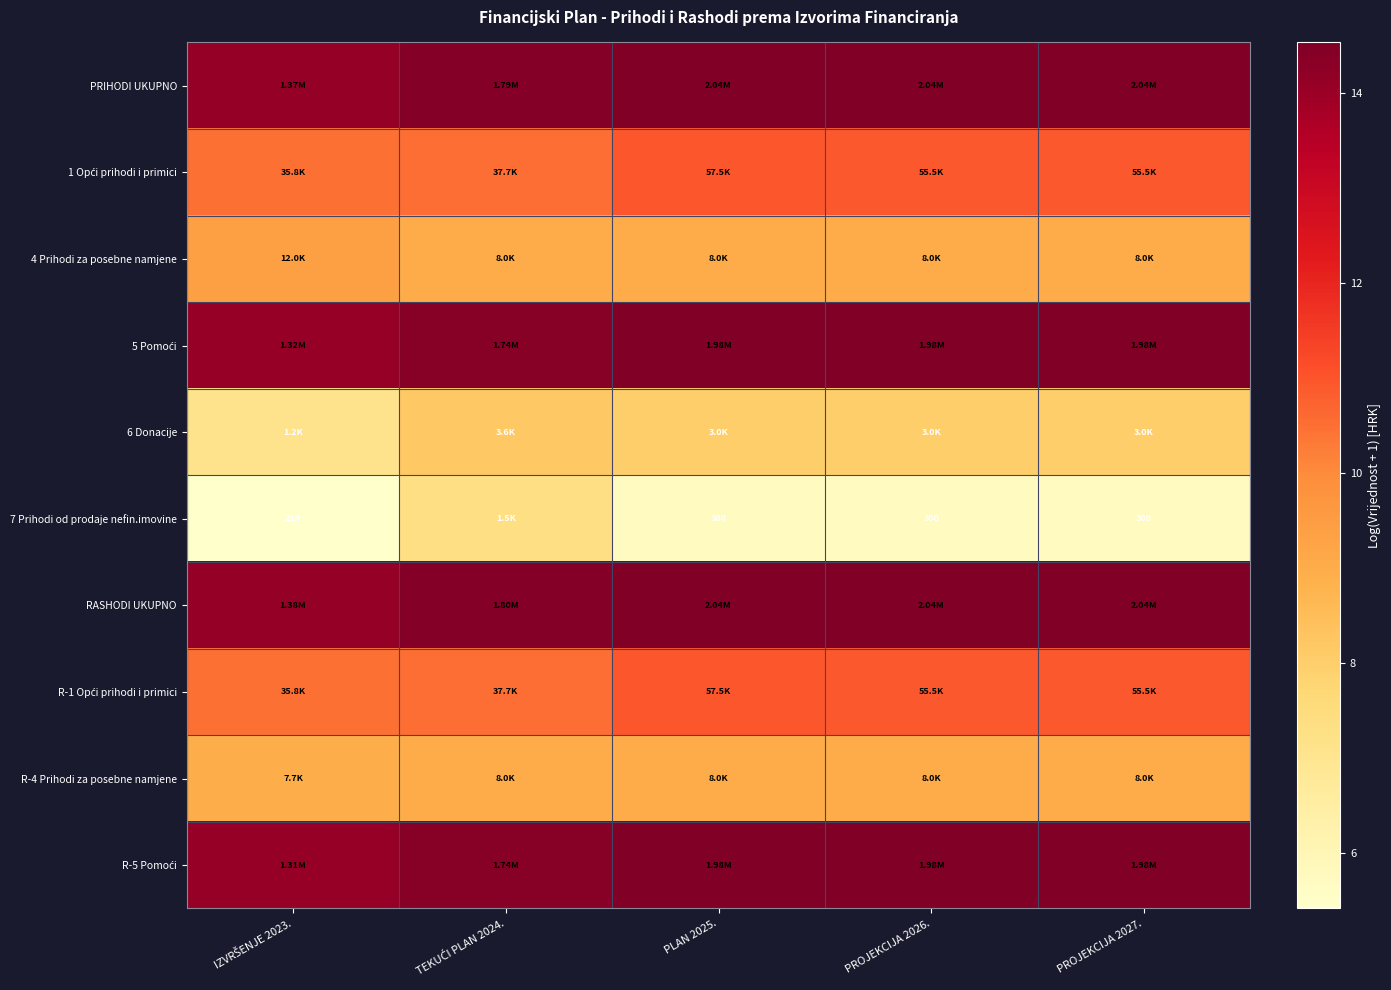

The value of 4 Prihodi za posebne namjene at PROJEKCIJA 2027. is 4.9. True or false?

False